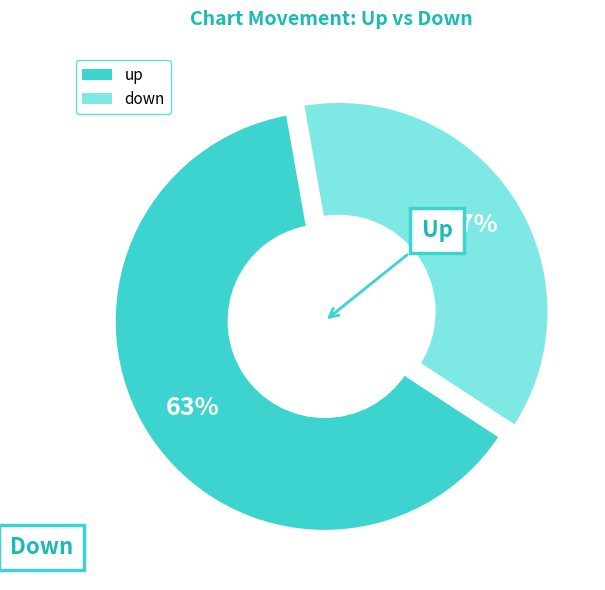

How many slices are in this pie chart?

2